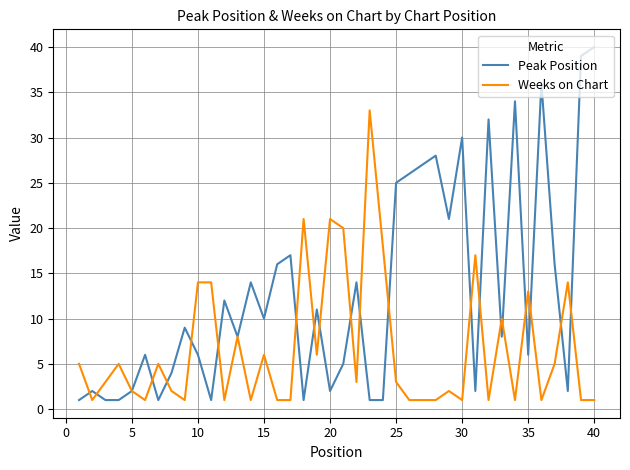

What is the maximum value shown in the chart?

40